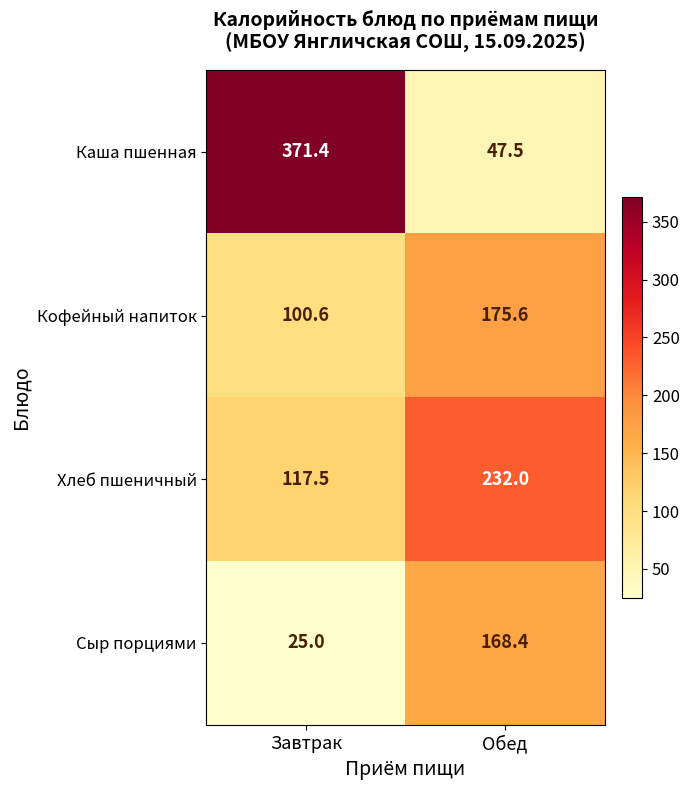

What is the difference between the Сыр порциями values at Обед and Завтрак?

143.4